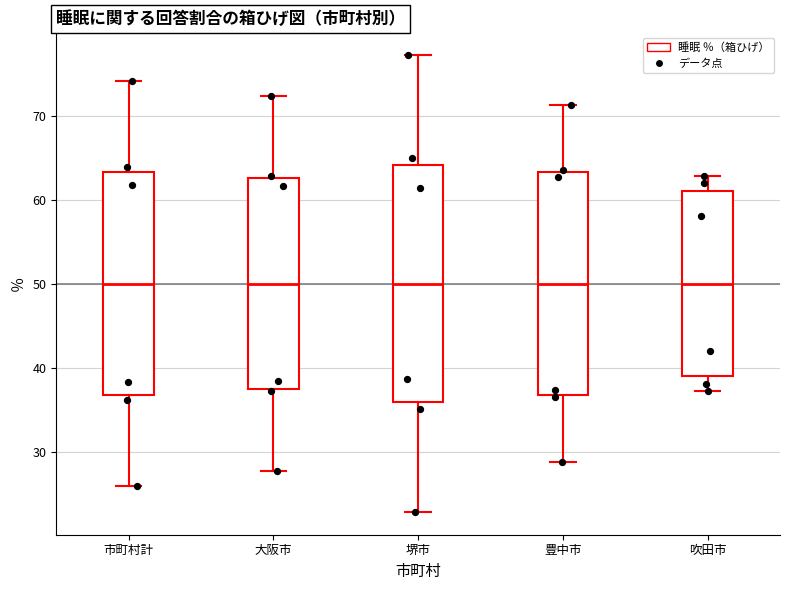

Where is the upper edge of the box for 豊中市 on the y-axis? The values are not printed on the chart, so give them approximately, as read against the axis.

63